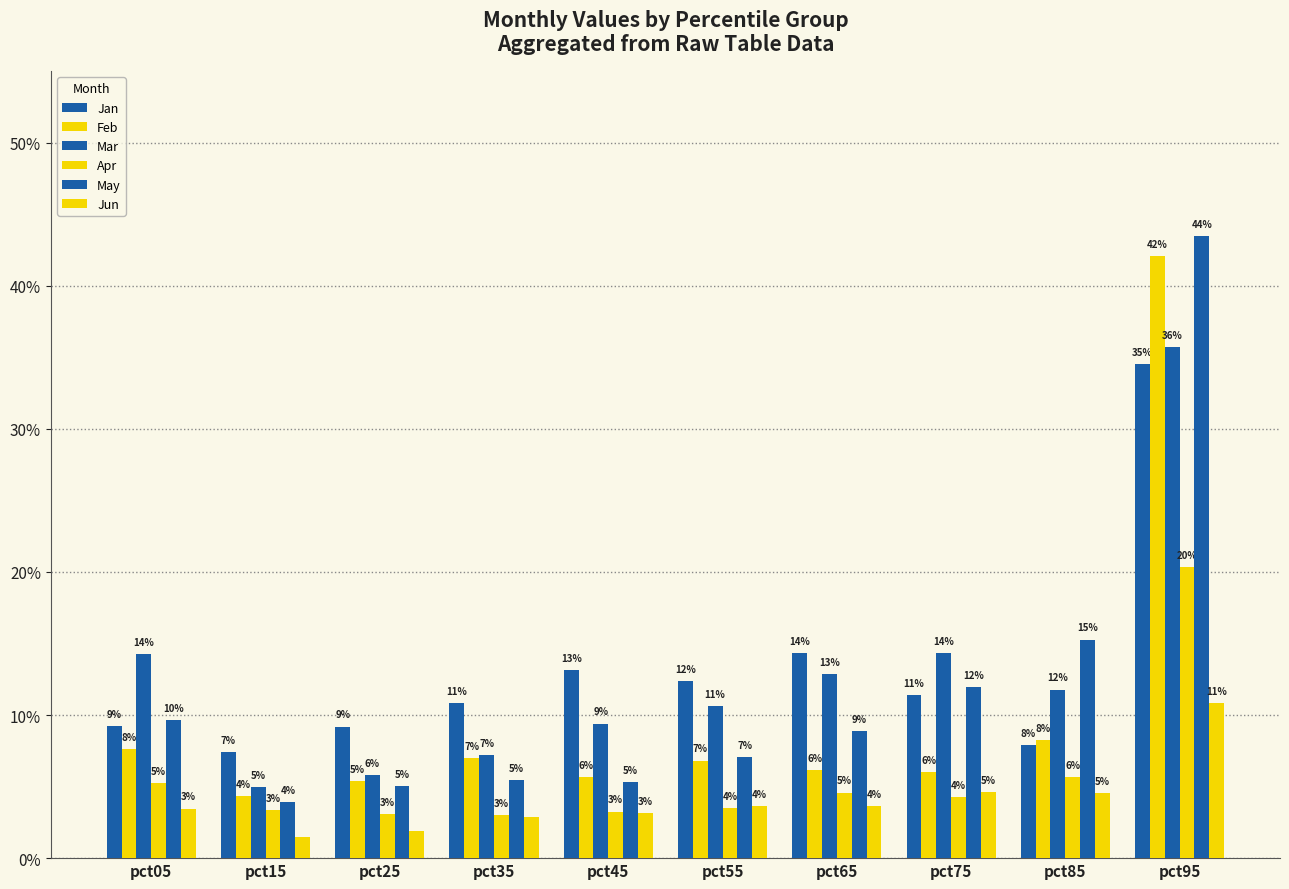

Rank the series at pct55 from highest to lowest value.

Jan, Mar, May, Feb, Jun, Apr